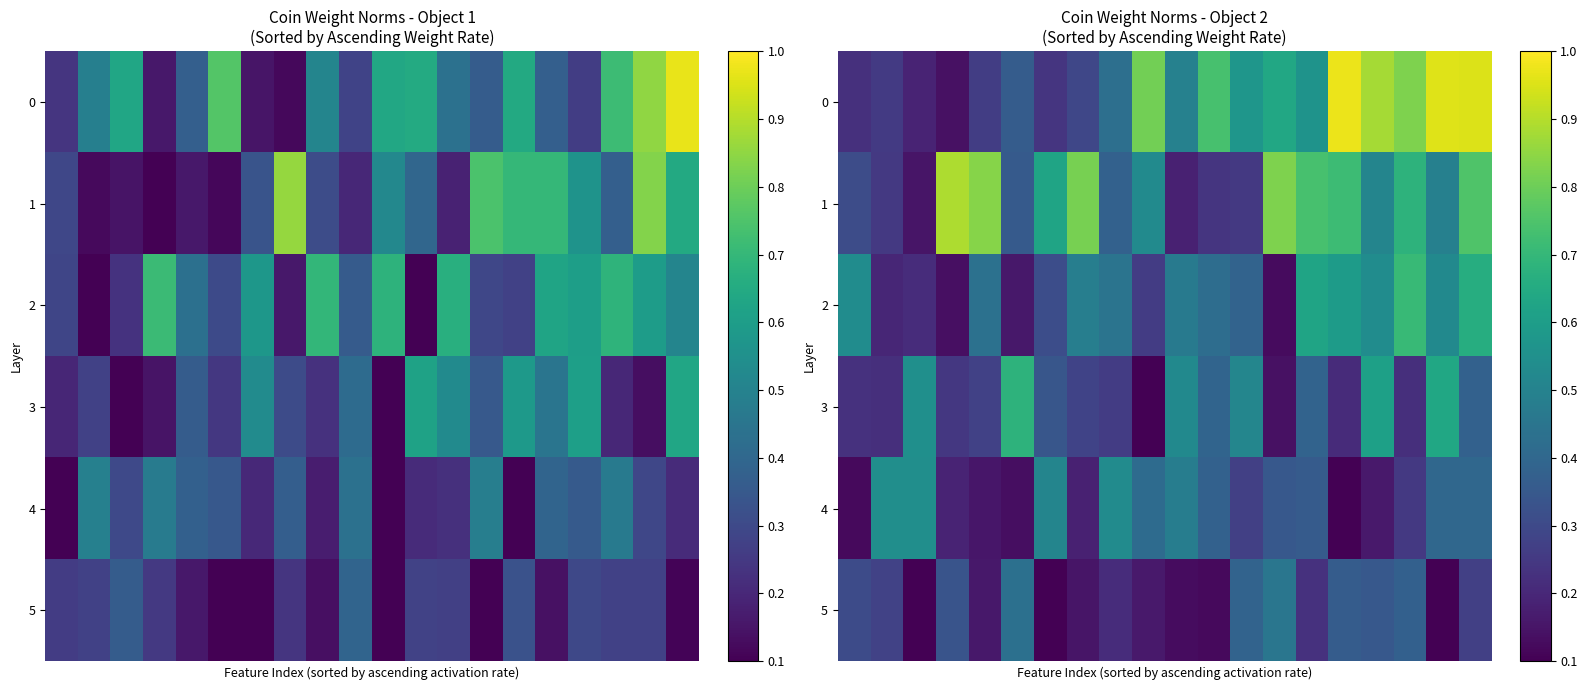

What is the difference between the maximum and second lowest values in the 2 series?

0.6